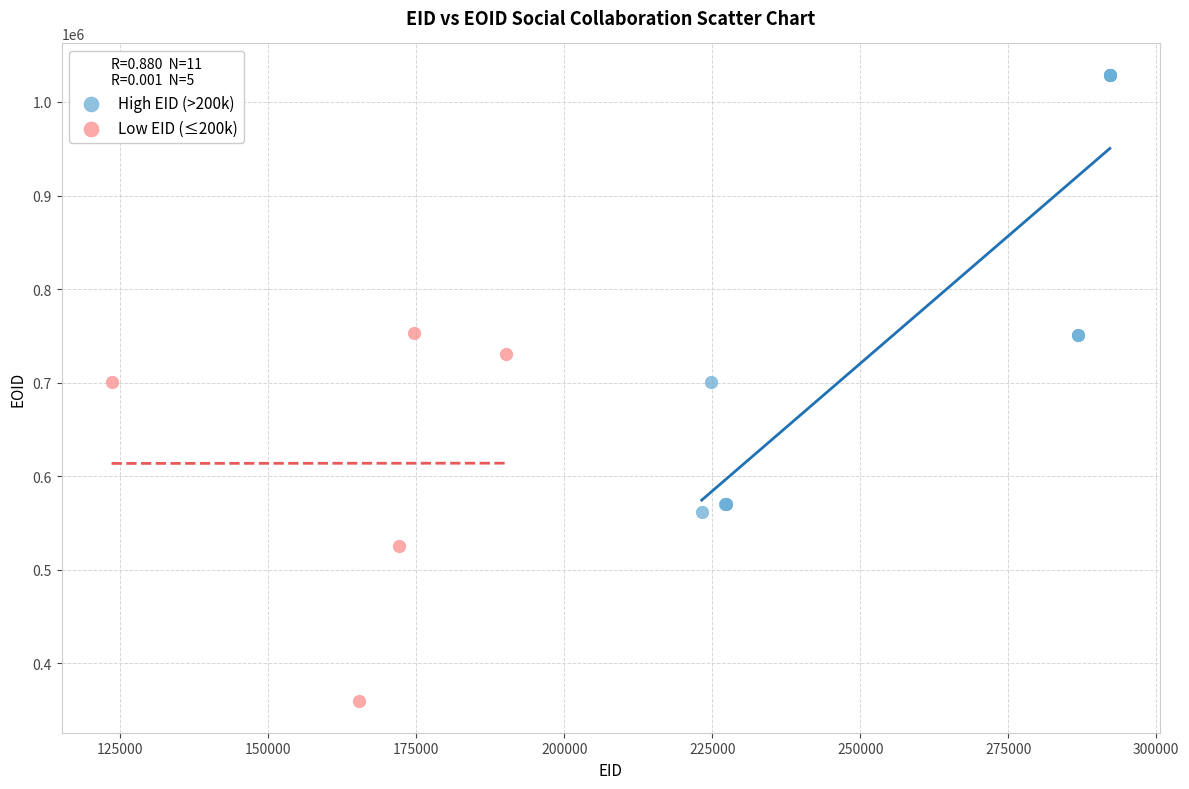

Which series contains the highest Y value?

High EID (>200k)